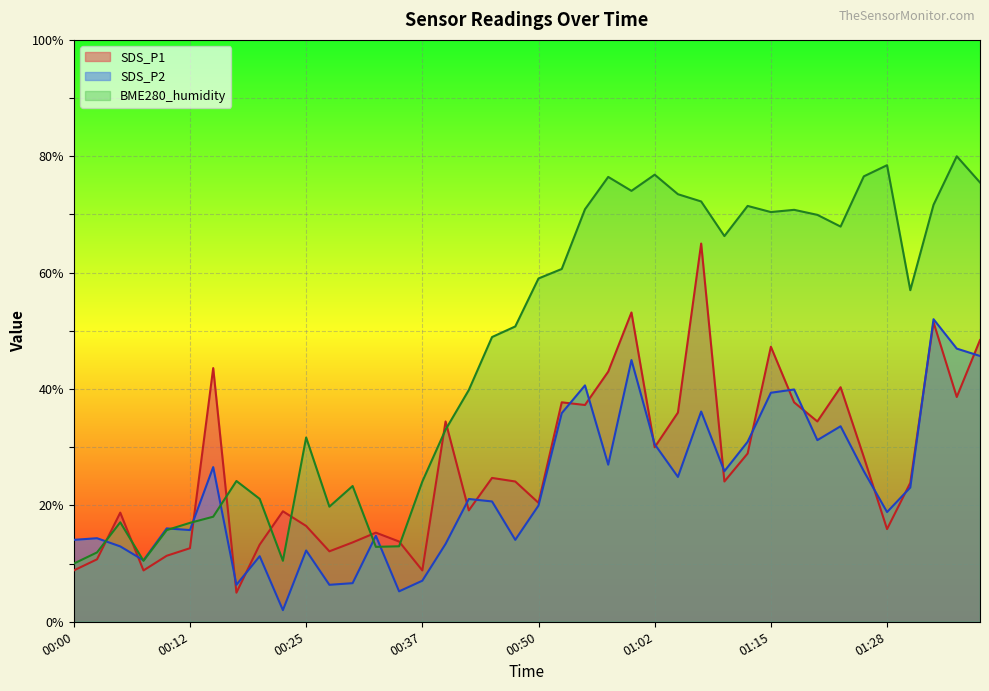

What position from the left is 00:54?

23